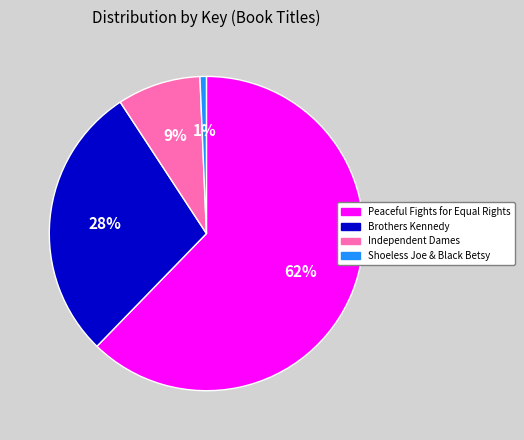

To the nearest percent, what is the average slice percentage?

25%